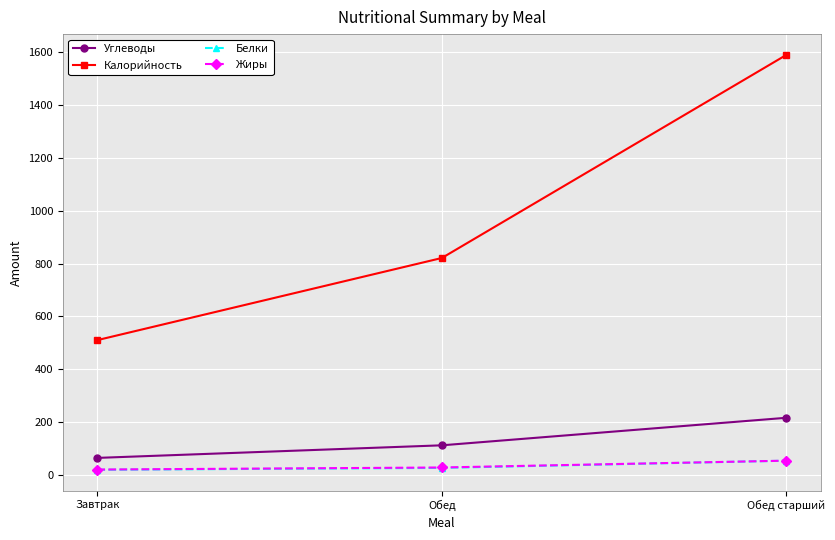

Reading left to right, extract all data points from this chart.

Углеводы: Завтрак=64.1	Обед=111.7	Обед старший=216.0
Калорийность: Завтрак=510.0	Обед=821.0	Обед старший=1590.0
Белки: Завтрак=19.1	Обед=26.2	Обед старший=53.5
Жиры: Завтрак=20.0	Обед=27.8	Обед старший=53.6